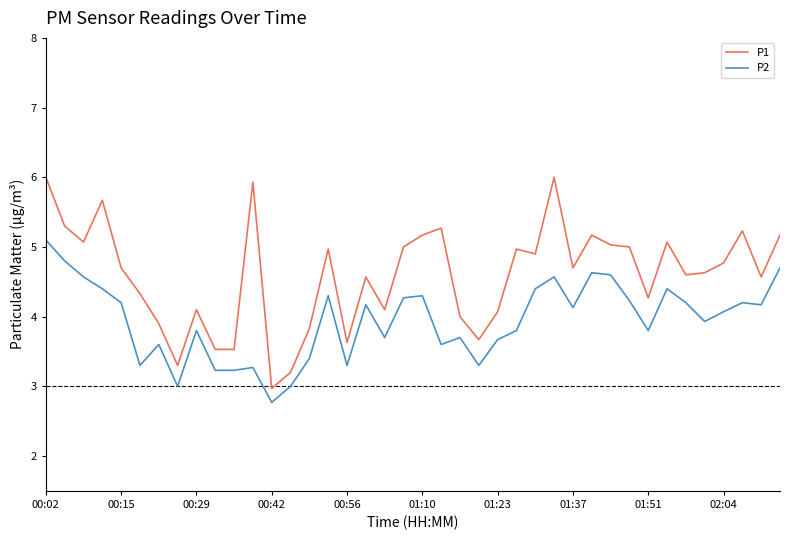

True or false: P1 and P2 cross at least once.

False